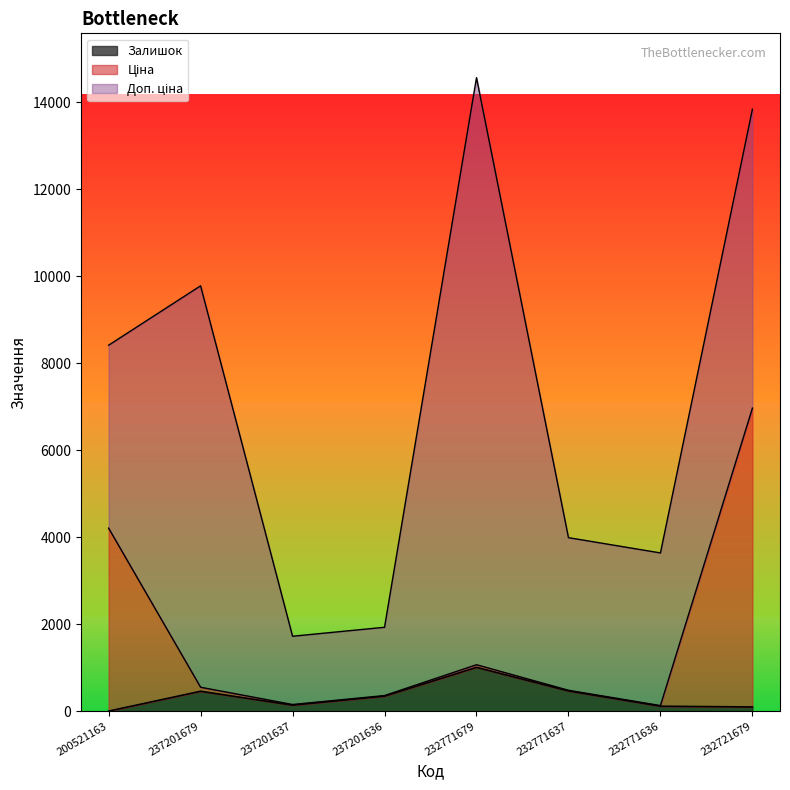

True or false: Ціна has more than 0 interior local peaks.

True